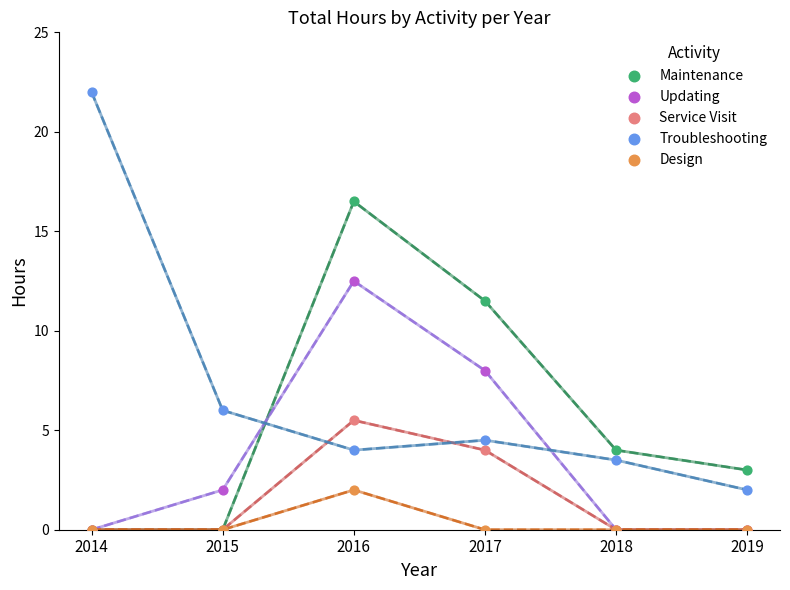

Across all series, what Y value is closest to 11?

11.5